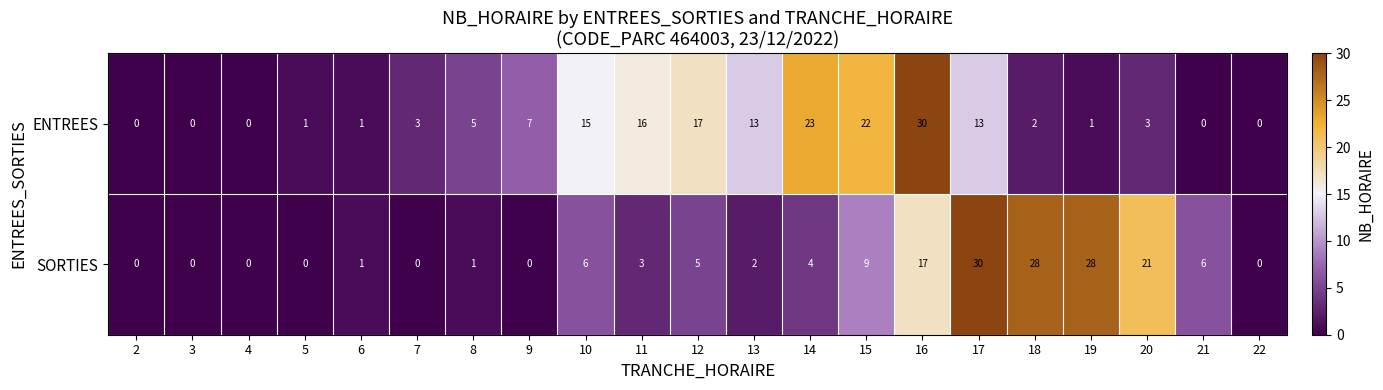

At which label is ENTREES closest to 15?

10